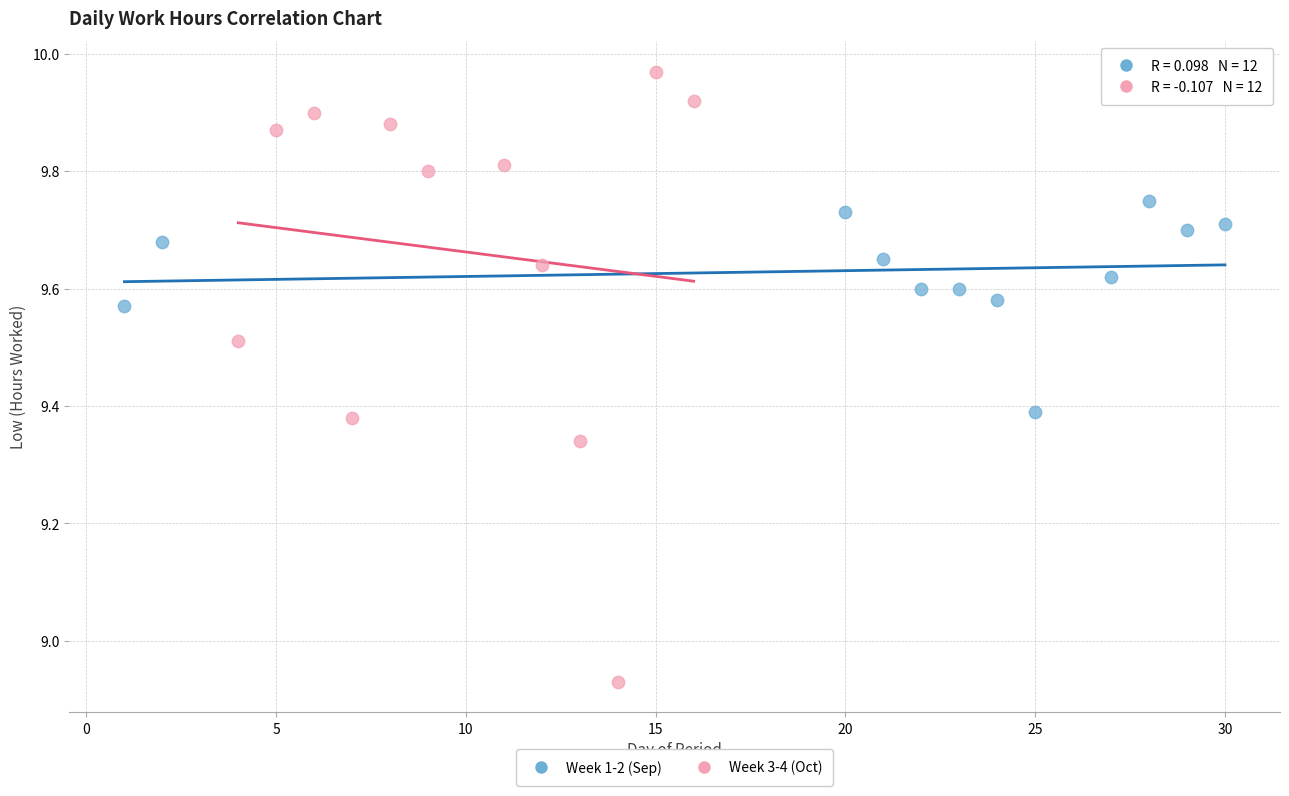

Which series reaches the maximum Y coordinate?

Week 3-4 (Oct)